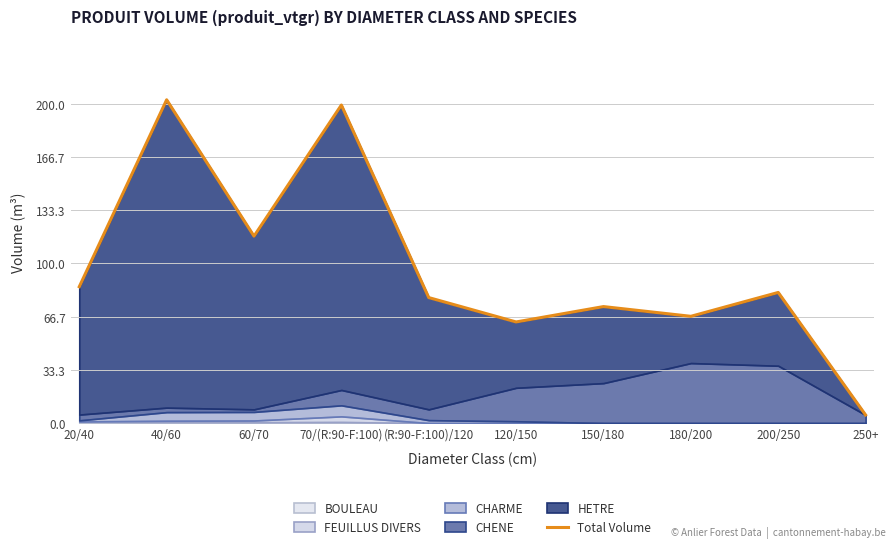

List the labels in order of value, largest first.

40/60, 70/(R:90-F:100), 60/70, 20/40, 200/250, (R:90-F:100)/120, 150/180, 180/200, 120/150, 250+